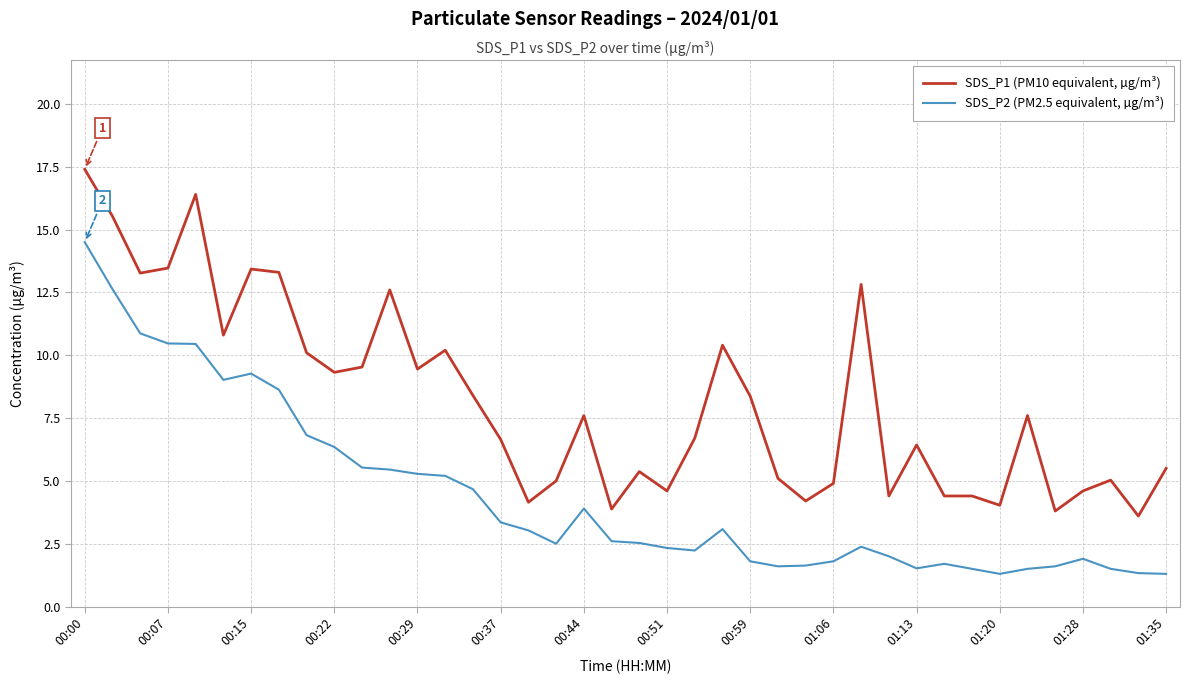

True or false: SDS_P1 (PM10 equivalent, µg/m³) and SDS_P2 (PM2.5 equivalent, µg/m³) intersect in this chart.

False